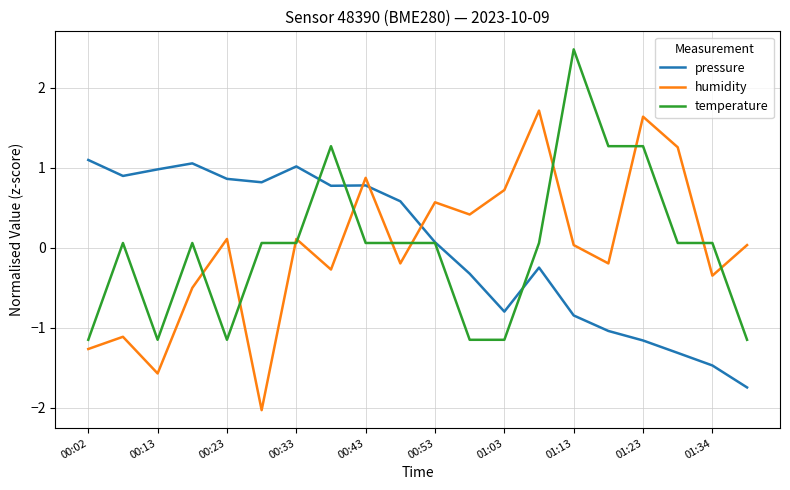

What is the lowest value of the humidity series?

-2.0